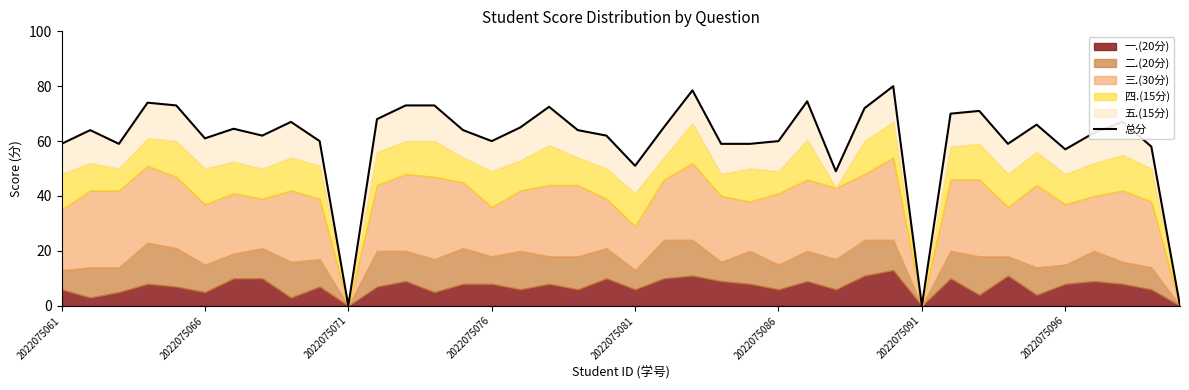

True or false: the data shows 33.0 at 2022075061.

False